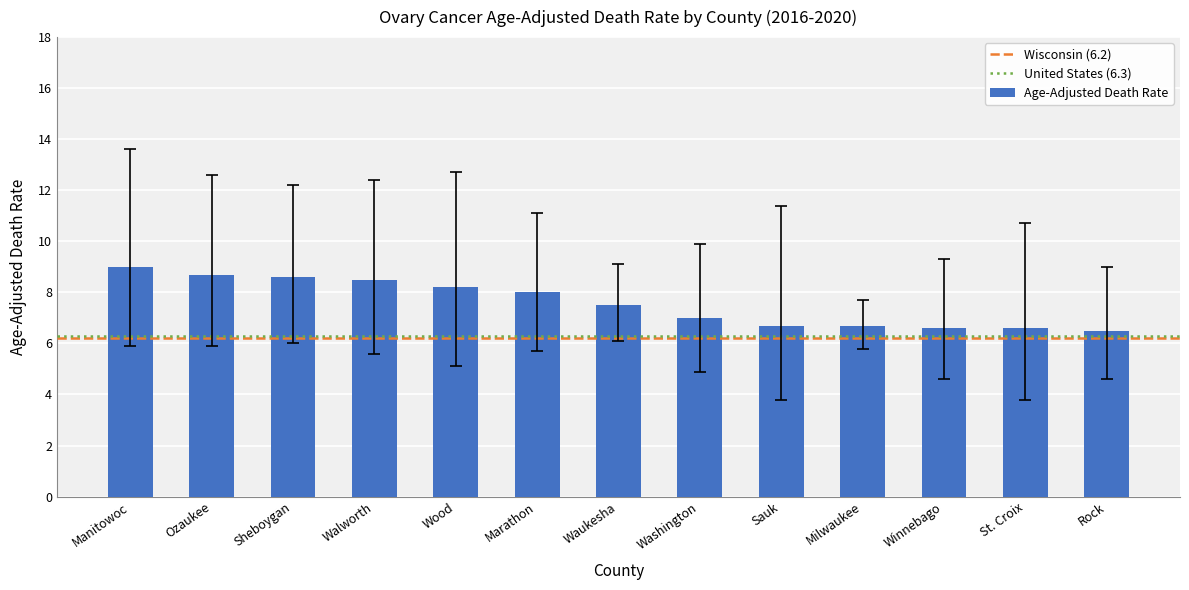

What is the label of the 5th bar from the right?

Sauk